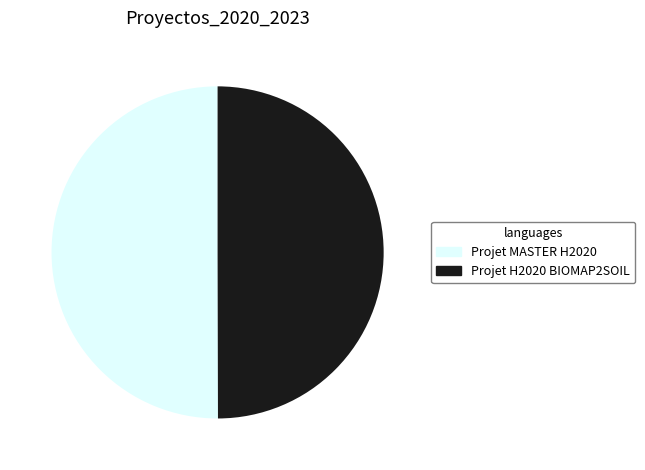

Is the sum of Projet H2020 BIOMAP2SOIL and Projet MASTER H2020 greater than half?

Yes